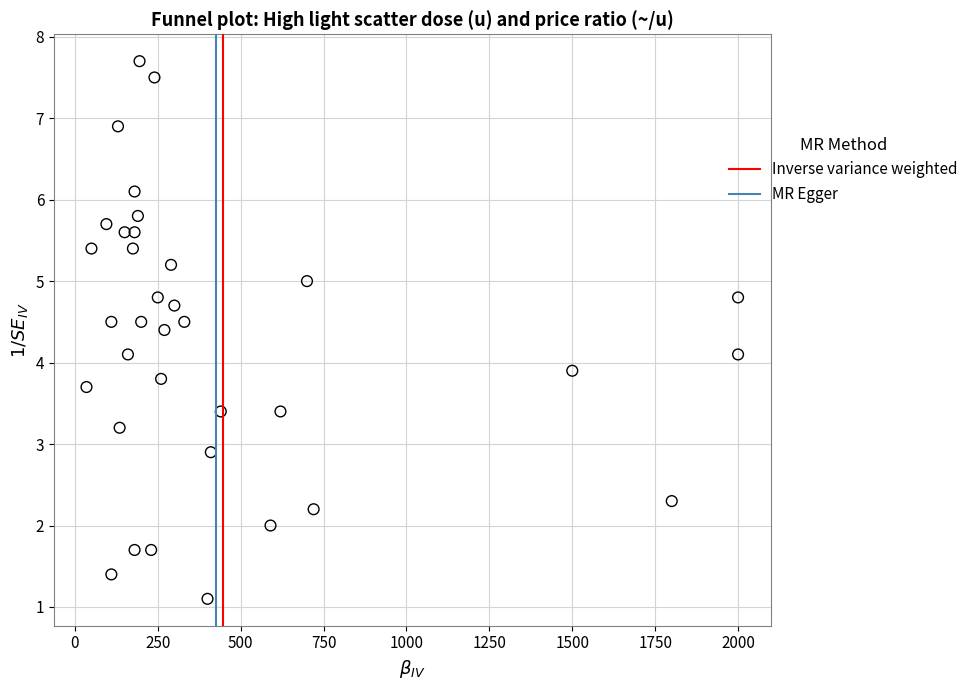

What is the range of X values (max minus min)?

1965.0